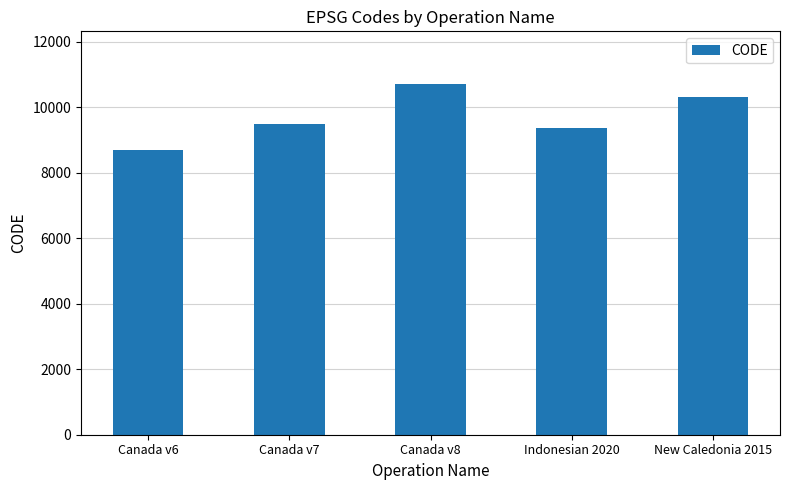

What value does the data have at Canada v8, to the nearest 10?

10710